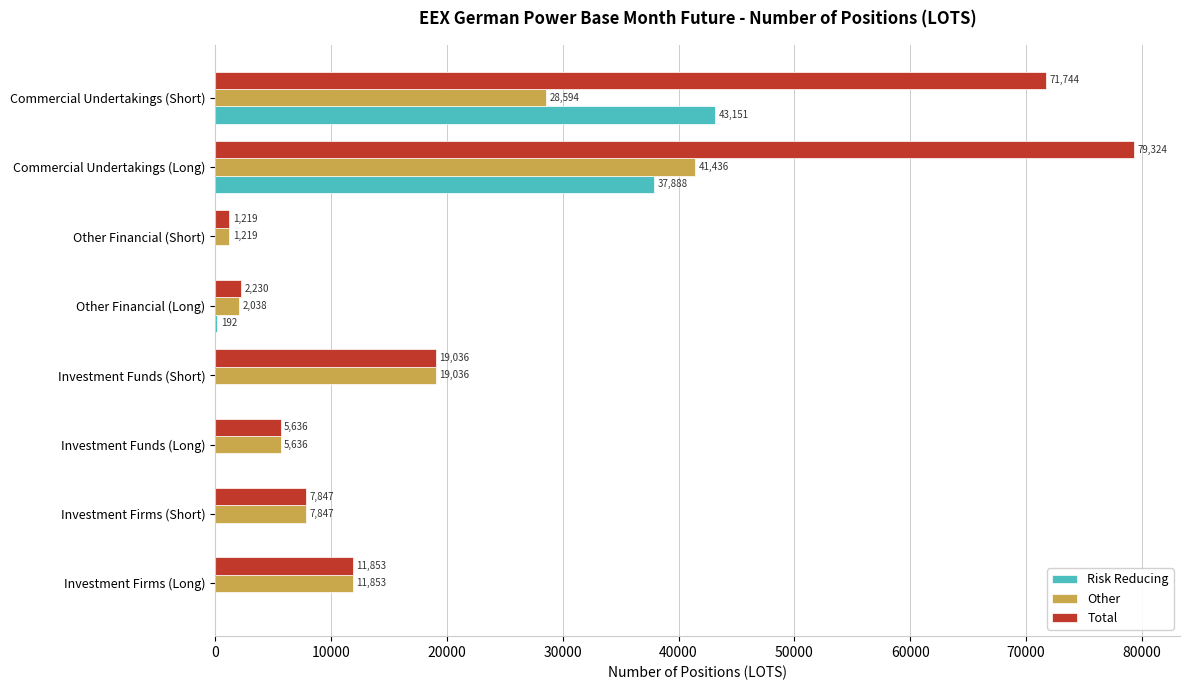

Where is Other nearest to the value 21327?

Investment Funds (Short)